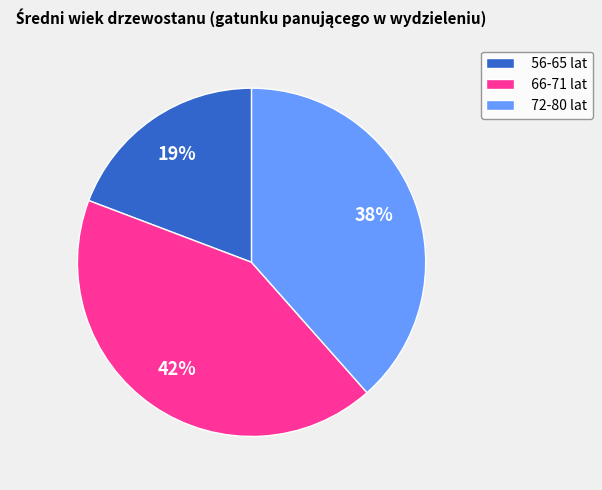

Do 56-65 lat and 72-80 lat together represent more than half of the pie?

Yes